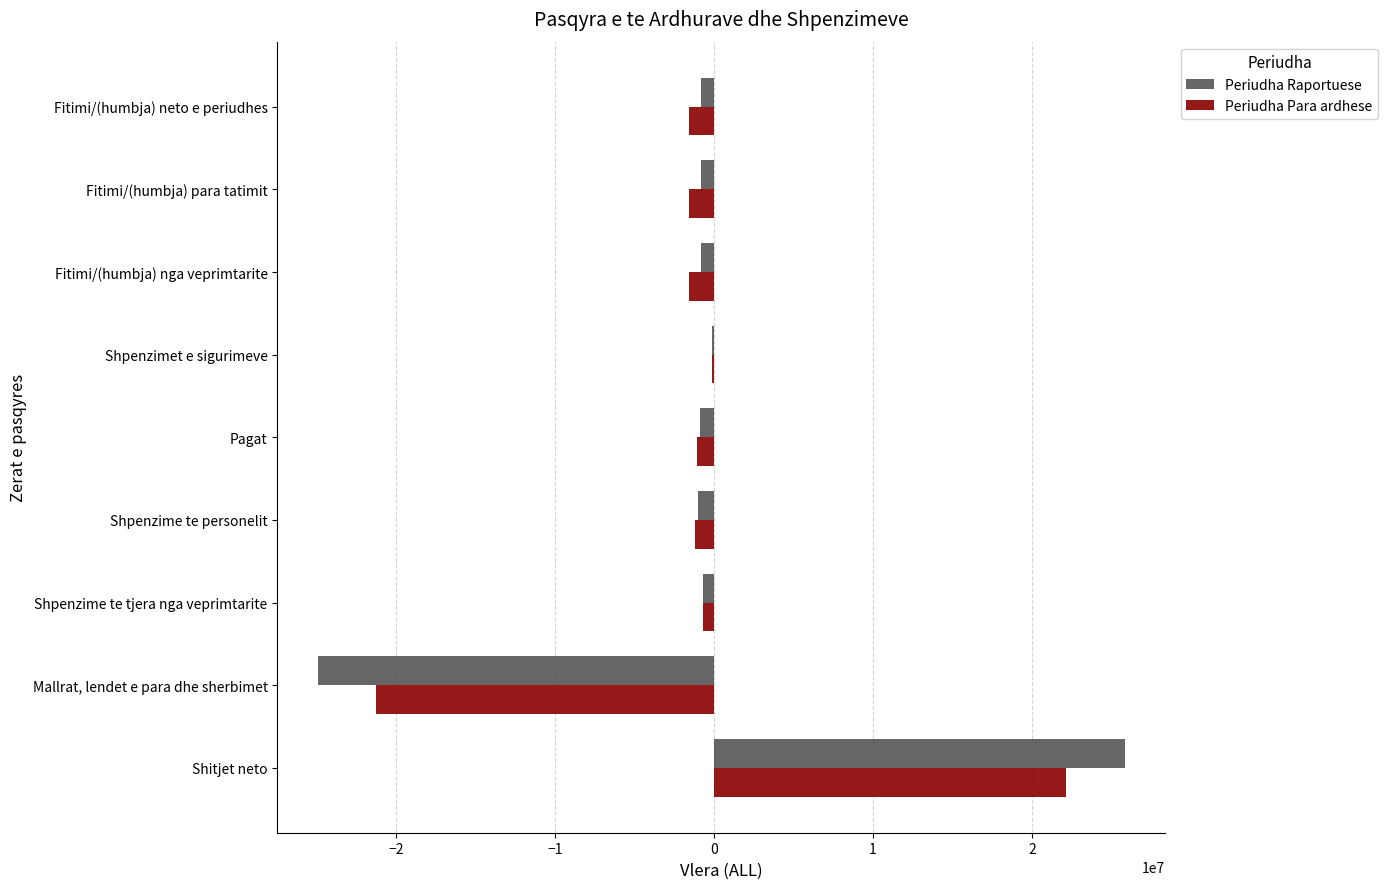

Between Shitjet neto and Pagat, which series saw the biggest shift?

Periudha Raportuese